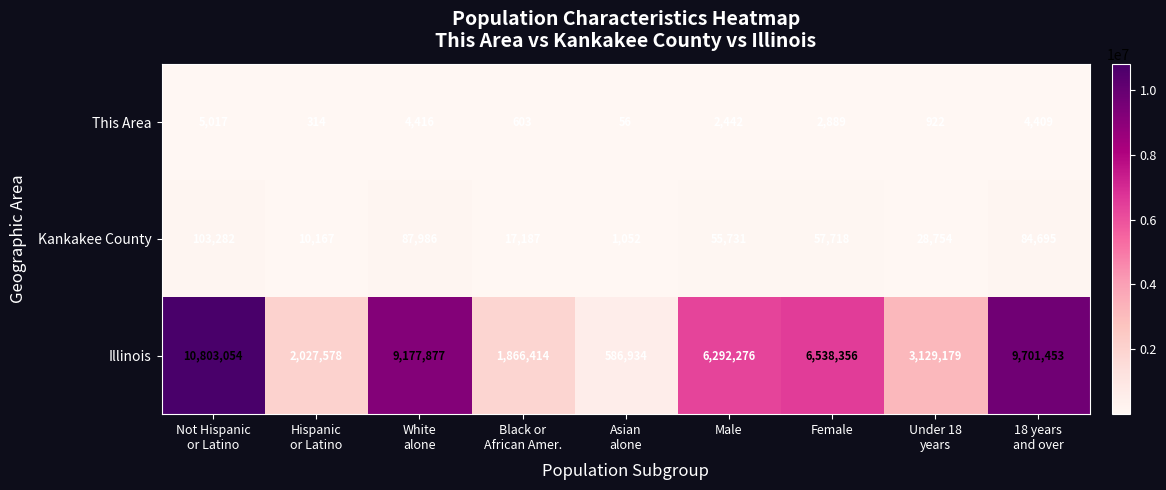

Reading right to left, what are all the values shown in this chart?

This Area: 4409	922	2889	2442	56	603	4416	314	5017
Kankakee County: 84695	28754	57718	55731	1052	17187	87986	10167	103282
Illinois: 9701453	3129179	6538356	6292276	586934	1866414	9177877	2027578	10803054